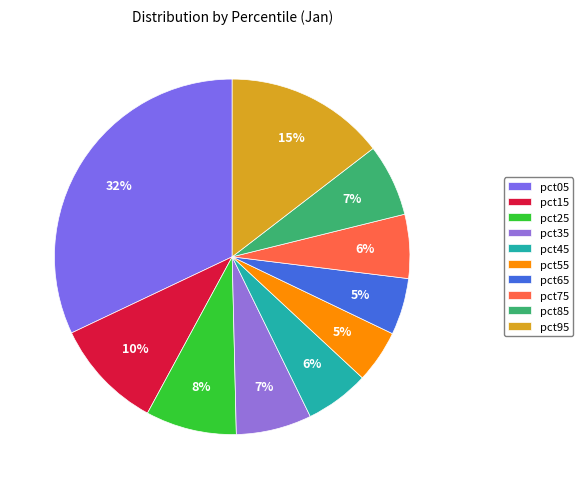

What percentage is the pct05 slice, to the nearest percent?

32%